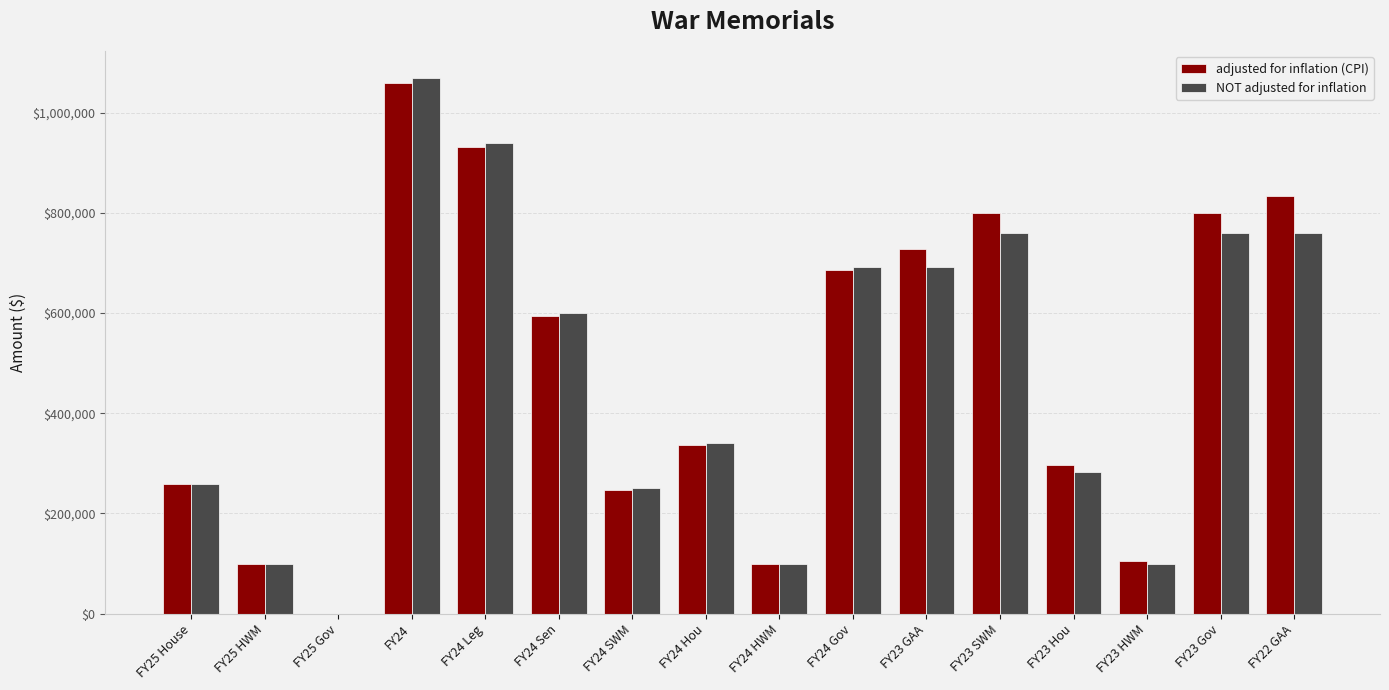

The value of adjusted for inflation (CPI) at FY23 Gov is 1213822. True or false?

False